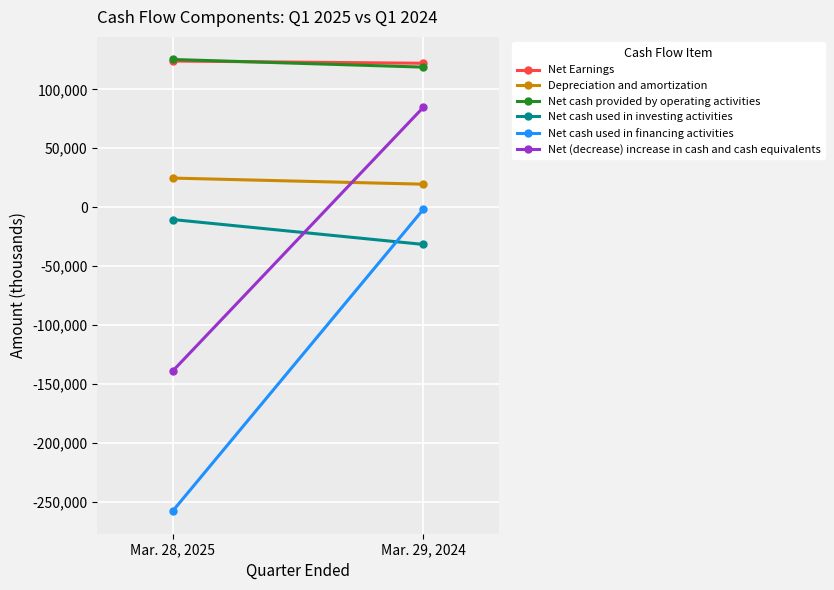

Reading left to right, transcribe all the data shown in this chart.

Net Earnings: Mar. 28, 2025=124101	Mar. 29, 2024=122199
Depreciation and amortization: Mar. 28, 2025=24708	Mar. 29, 2024=19516
Net cash provided by operating activities: Mar. 28, 2025=125416	Mar. 29, 2024=118923
Net cash used in investing activities: Mar. 28, 2025=-10486	Mar. 29, 2024=-31620
Net cash used in financing activities: Mar. 28, 2025=-258083	Mar. 29, 2024=-1864
Net (decrease) increase in cash and cash equivalents: Mar. 28, 2025=-139198	Mar. 29, 2024=84777